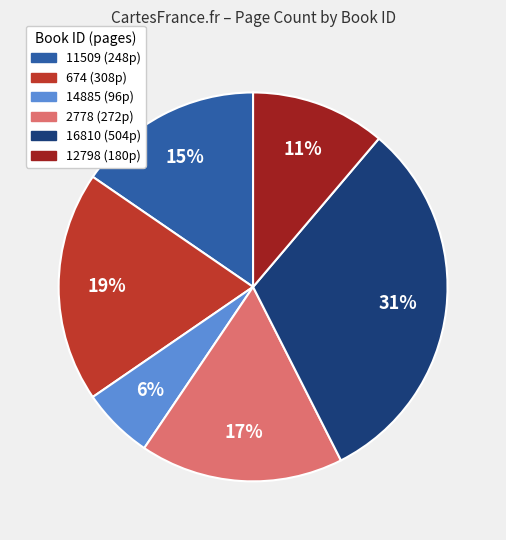

To the nearest percent, what percentage of the pie is 2778?

17%